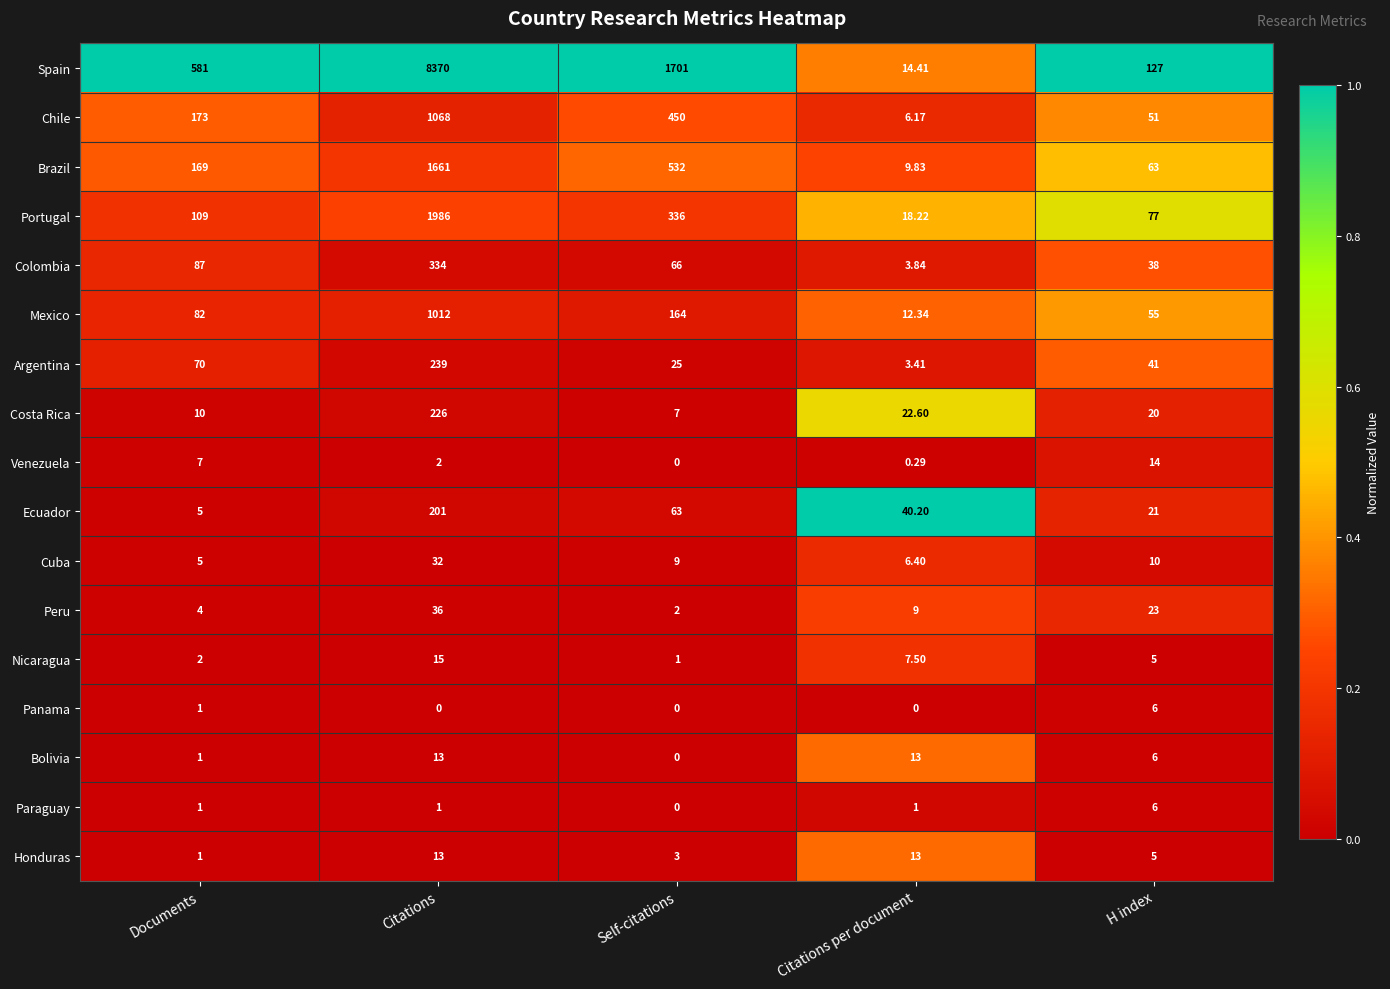

What is the maximum value shown in the chart?

8370.0